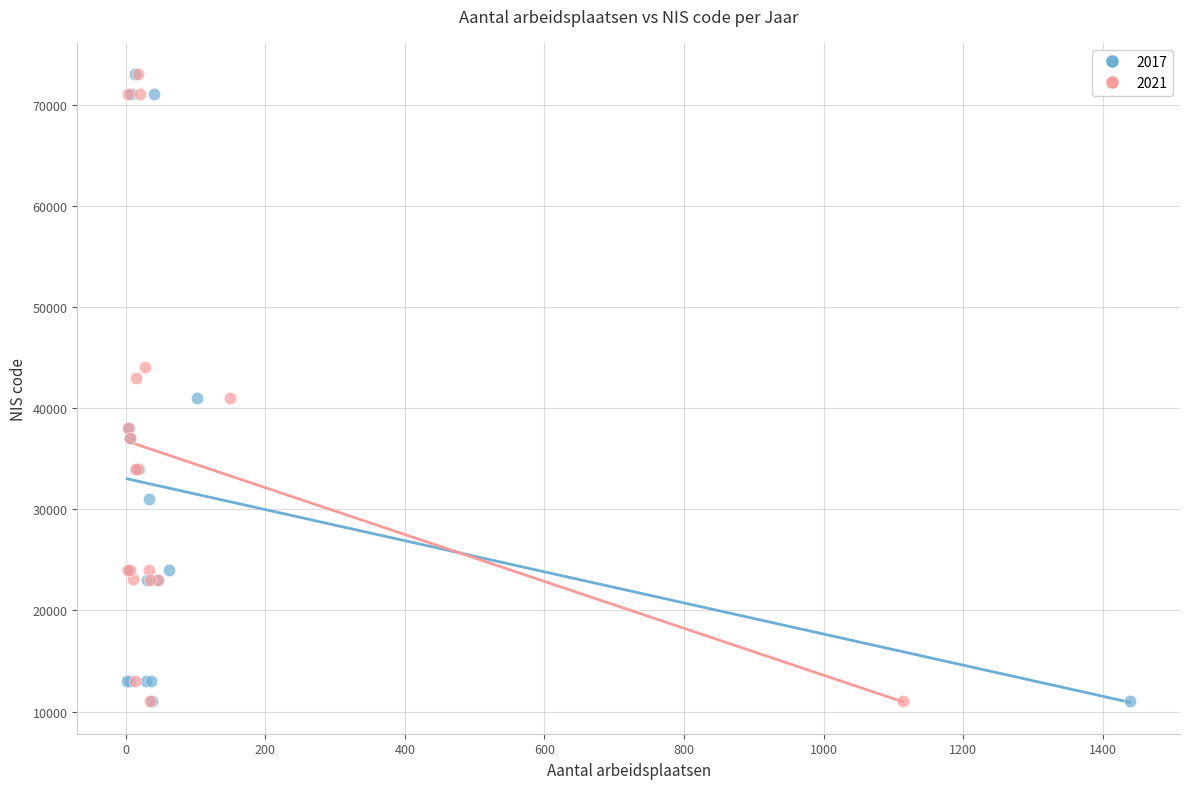

What are all the series names shown in the legend?

2017, 2021